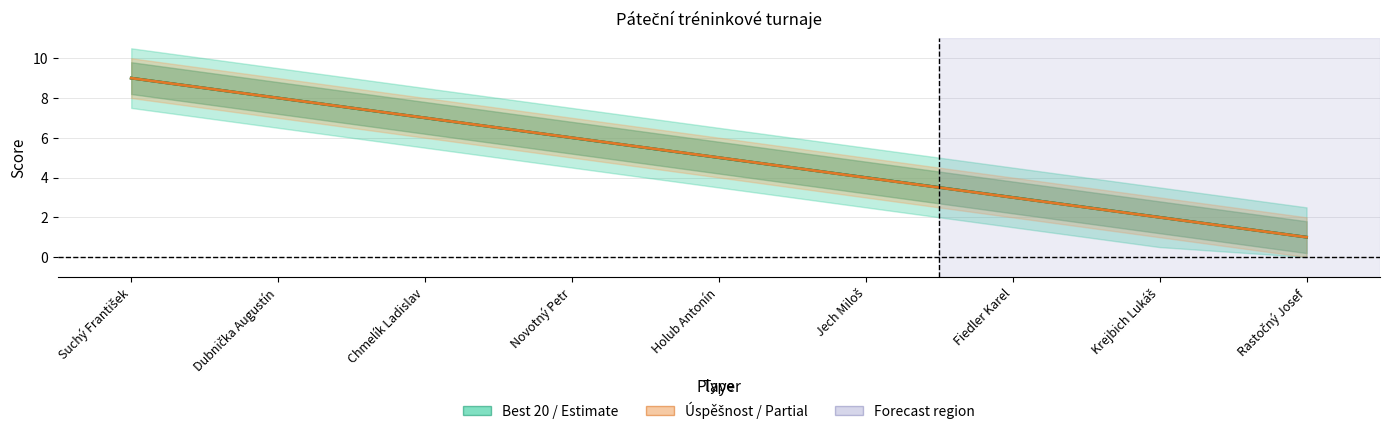

At which label does Best 20 first exceed 5?

Suchý František